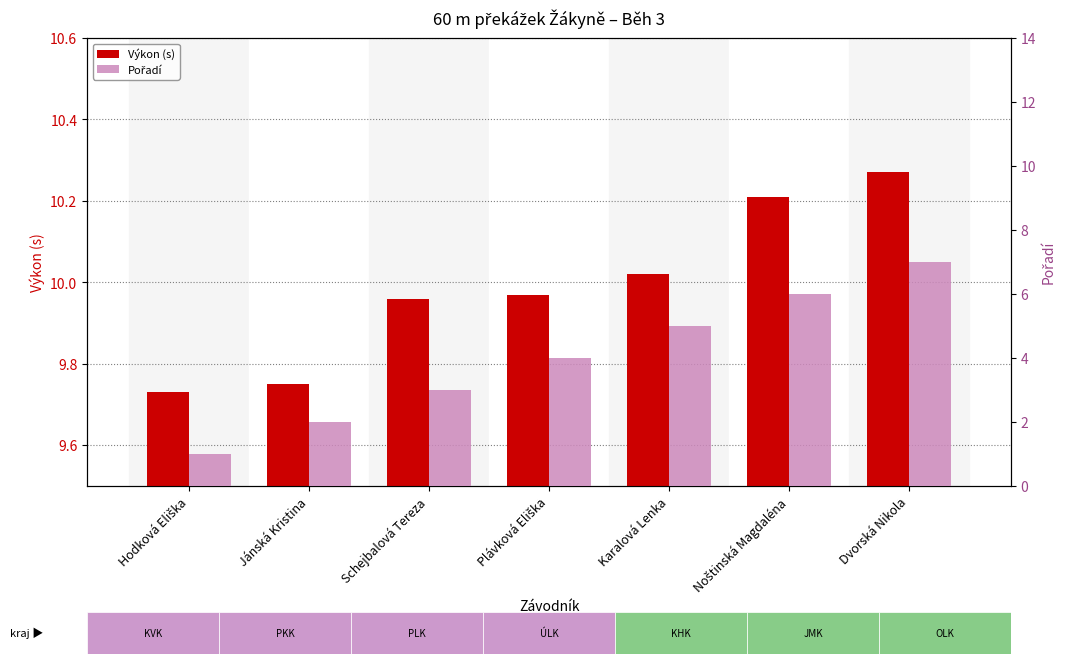

The Výkon (s) series shows 10.0 at Schejbalová Tereza. True or false?

True